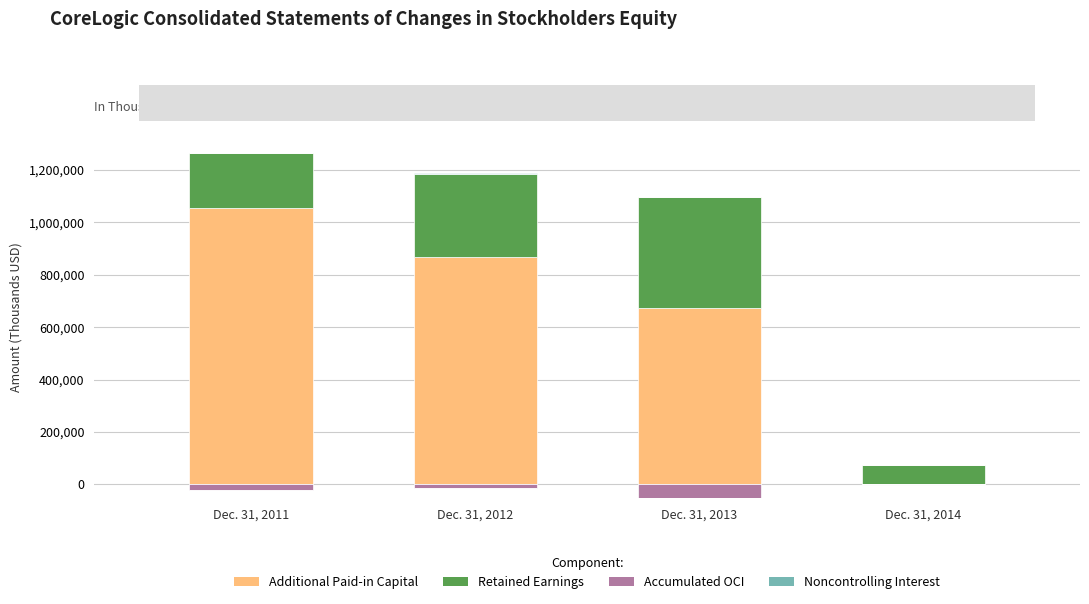

How many data points in Noncontrolling Interest are above 1645?

1